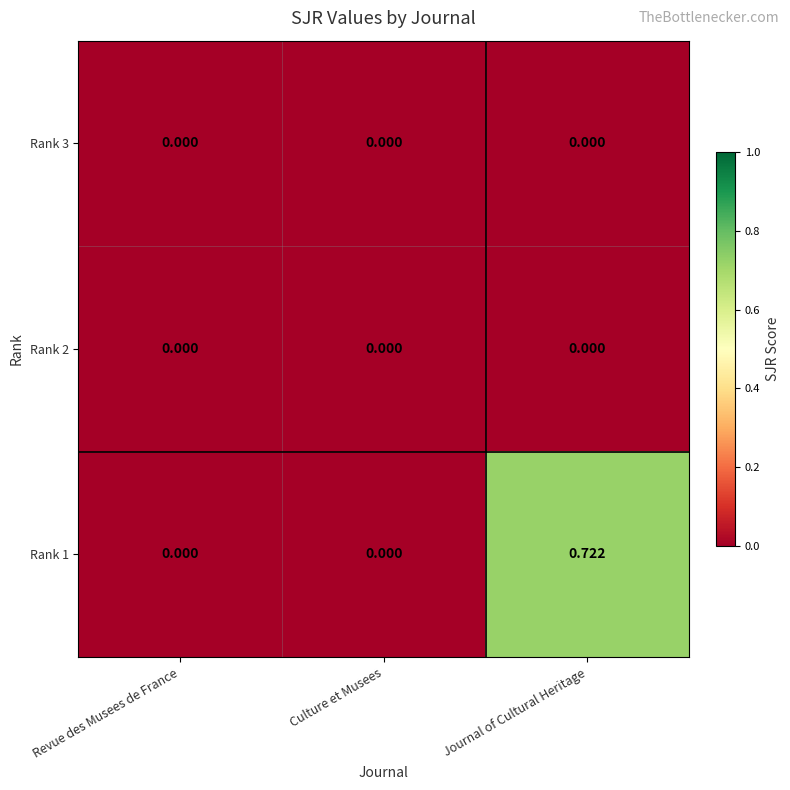

Which label corresponds to the largest value in the chart?

Journal of Cultural Heritage